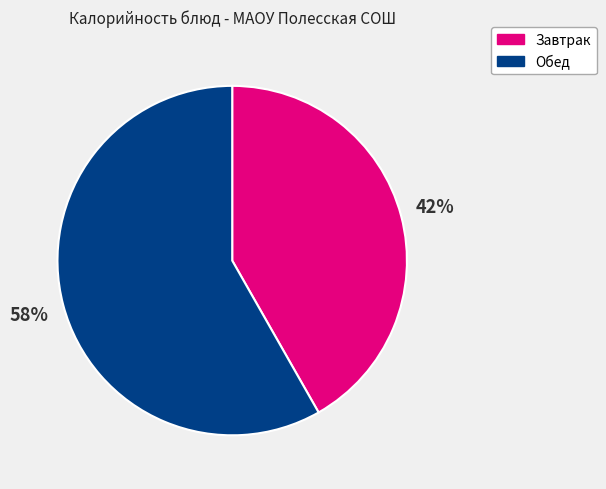

To the nearest percent, what is the average slice percentage?

50%